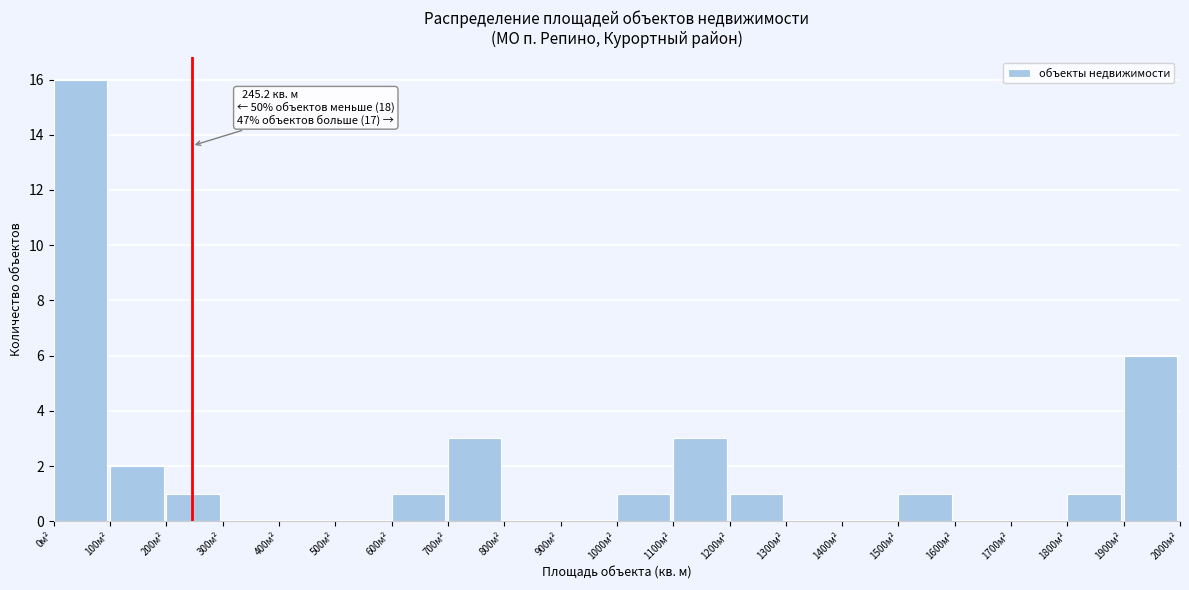

Over which range of the x-axis is the bar tallest?

0 to 100